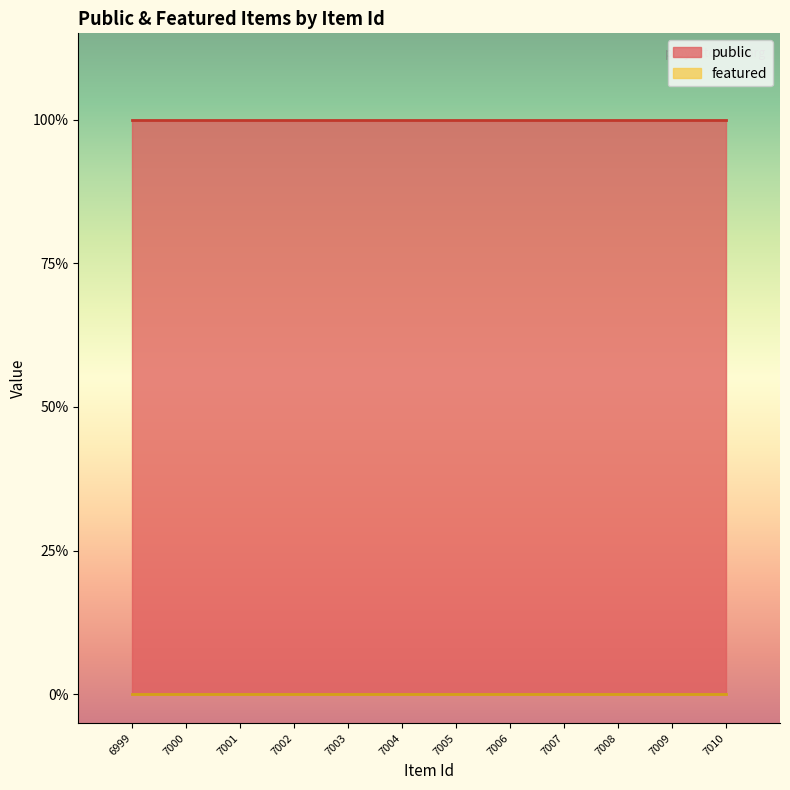

True or false: public and featured cross at least once.

False